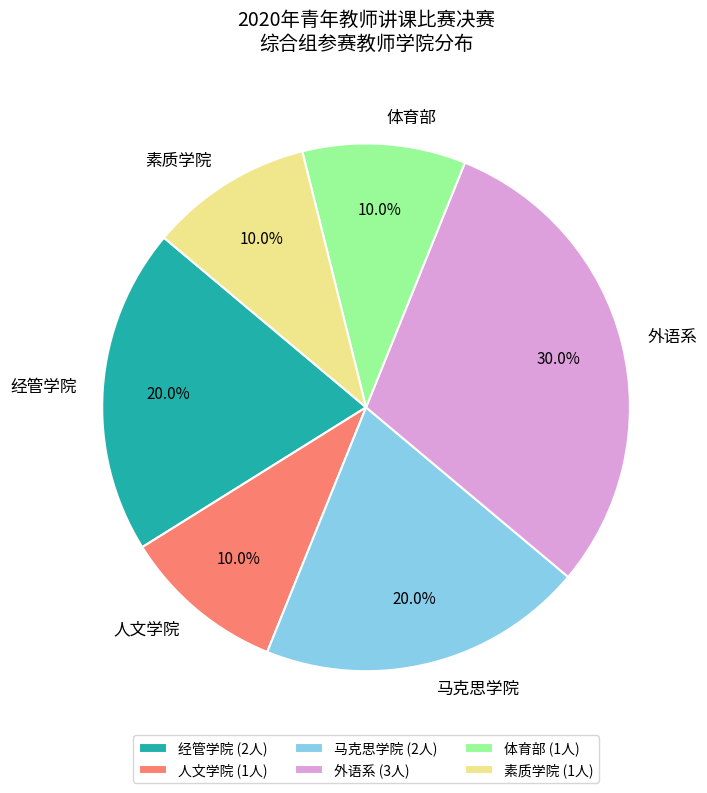

Which slice is the largest?

外语系